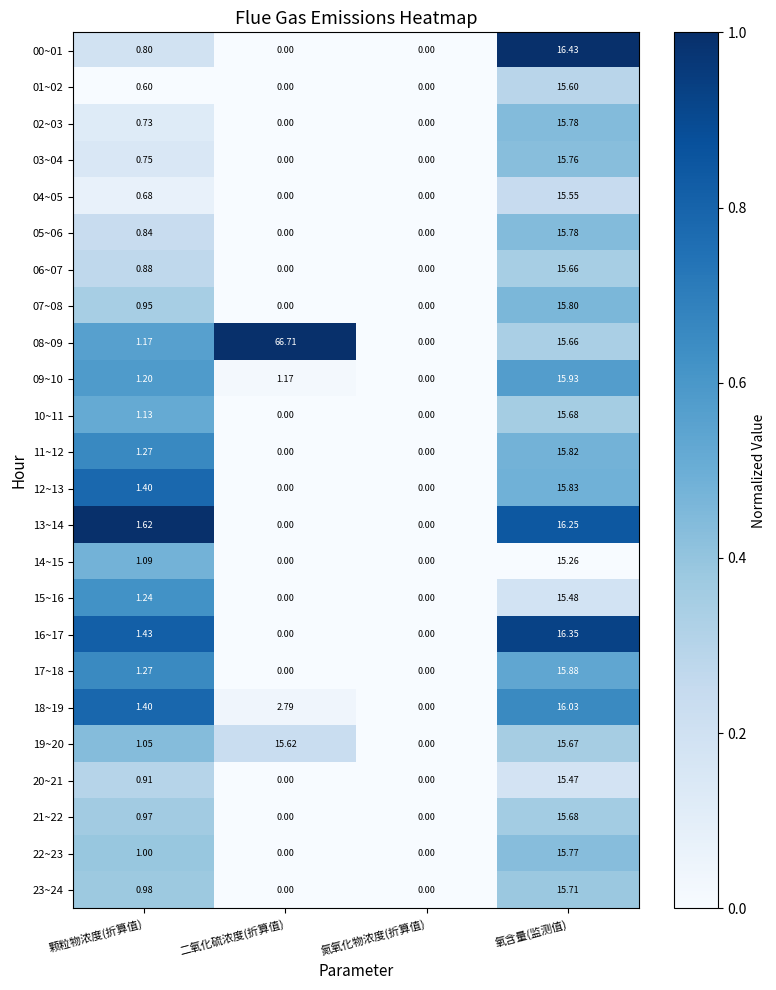

Rank the categories by 18~19 value from highest to lowest.

氧含量(监测值), 二氧化硫浓度(折算值), 颗粒物浓度(折算值), 氮氧化物浓度(折算值)